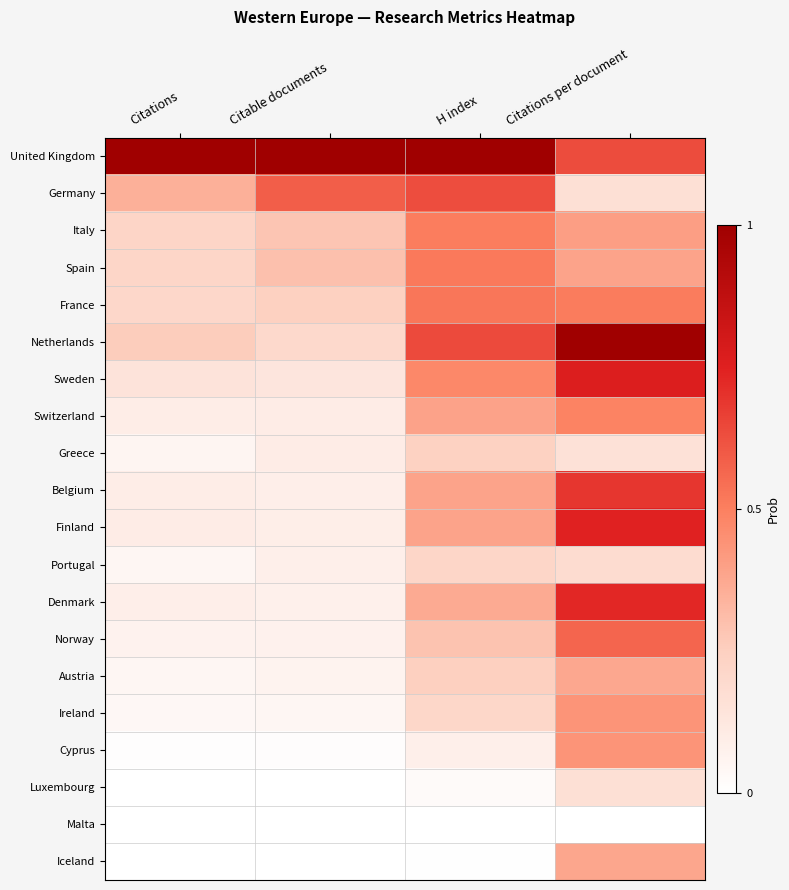

Which series has the widest spread of values?

Netherlands